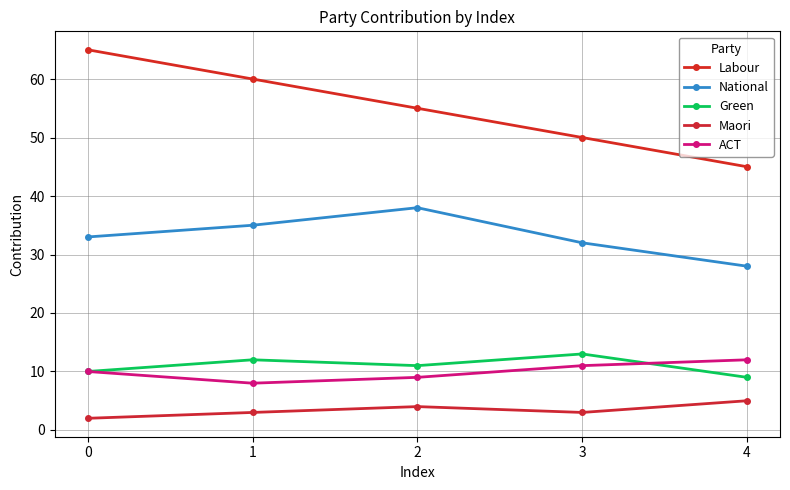

Reading right to left, transcribe all the data shown in this chart.

Labour: 4=45	3=50	2=55	1=60	0=65
National: 4=28	3=32	2=38	1=35	0=33
Green: 4=9	3=13	2=11	1=12	0=10
Maori: 4=5	3=3	2=4	1=3	0=2
ACT: 4=12	3=11	2=9	1=8	0=10